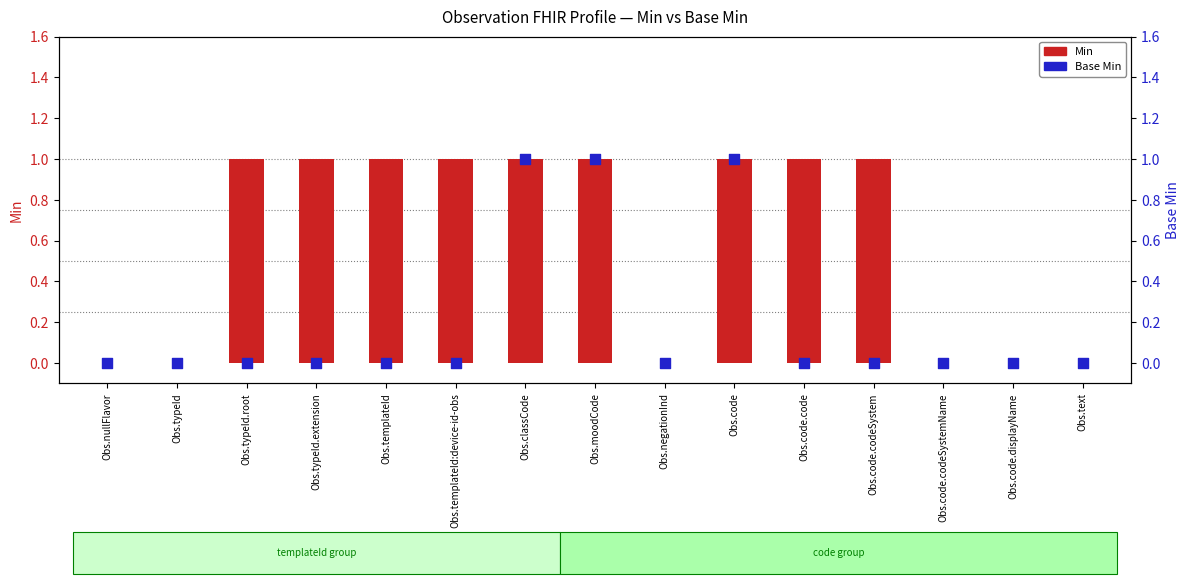

What are all the series names shown in the legend?

Min, Base Min